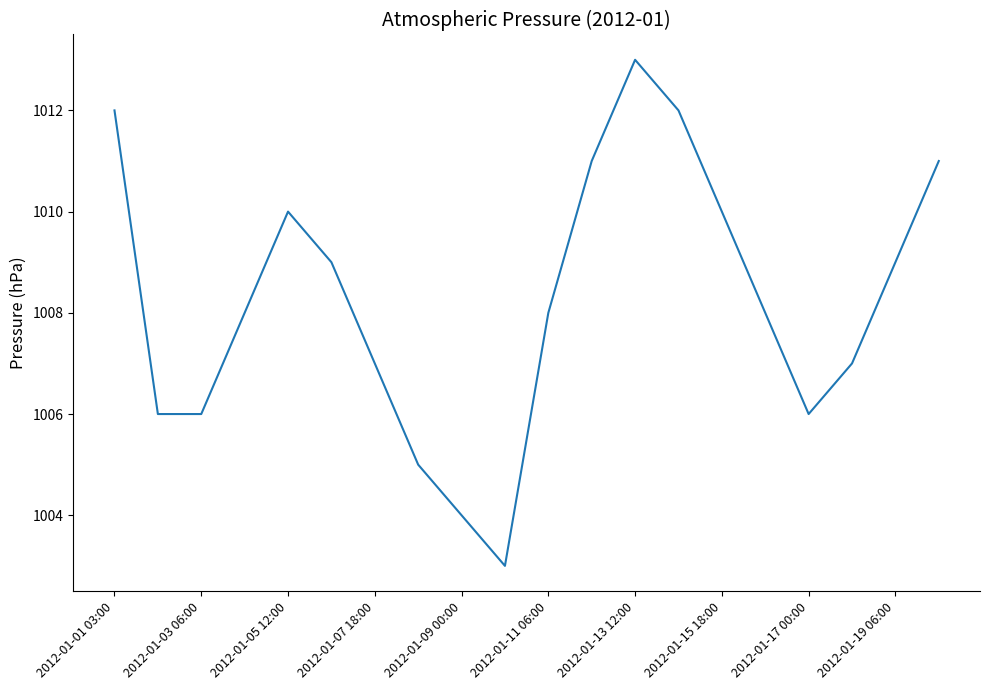

Reading right to left, list all the values displayed in this chart.

1011	1009	1007	1006	1008	1010	1012	1013	1011	1008	1003	1004	1005	1007	1009	1010	1008	1006	1006	1012